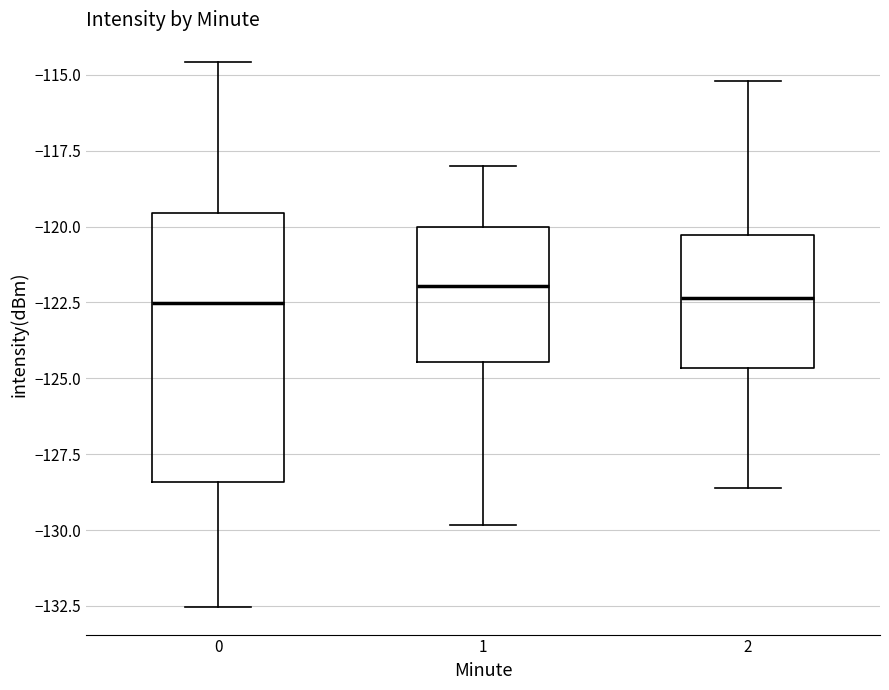

Which box is the tallest, from its lower edge to its upper edge?

0